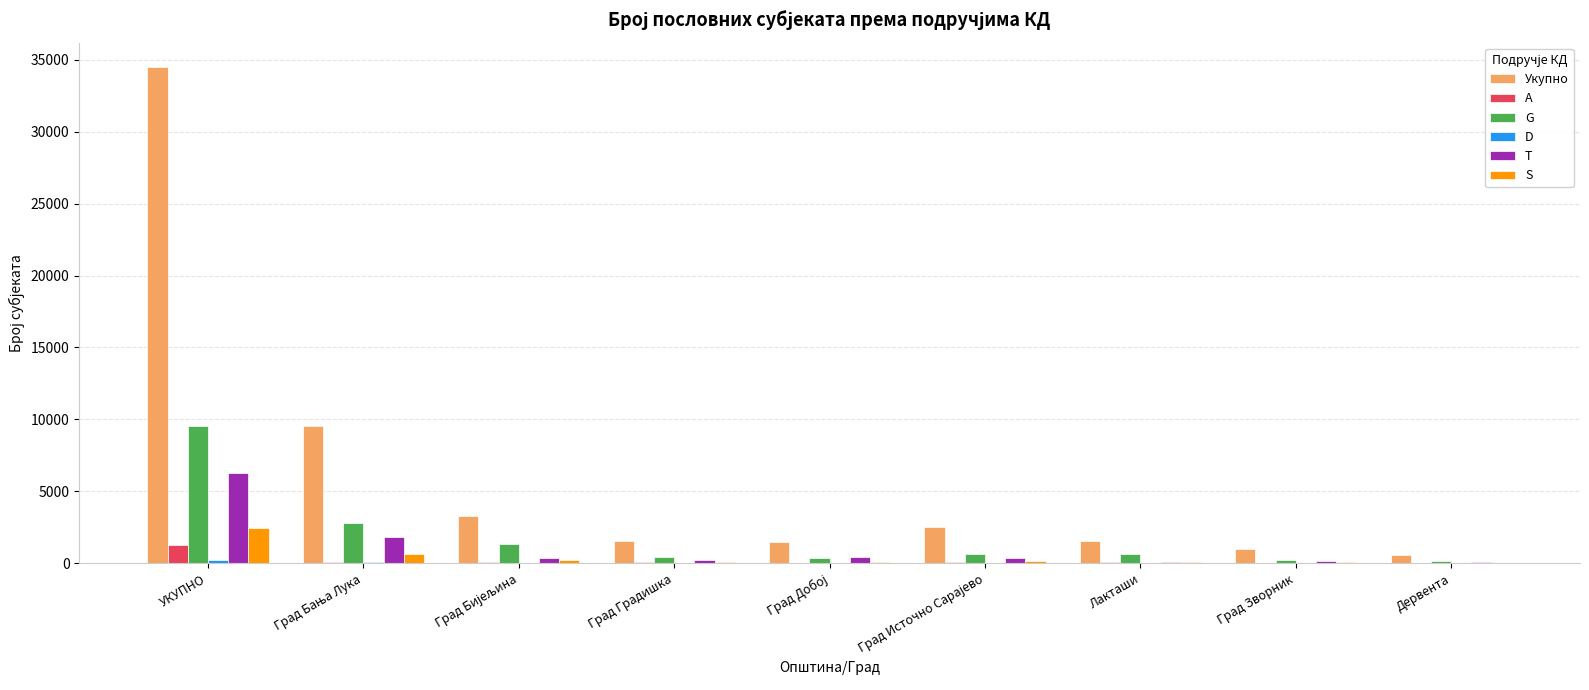

Which category has the highest value across all series?

УКУПНО